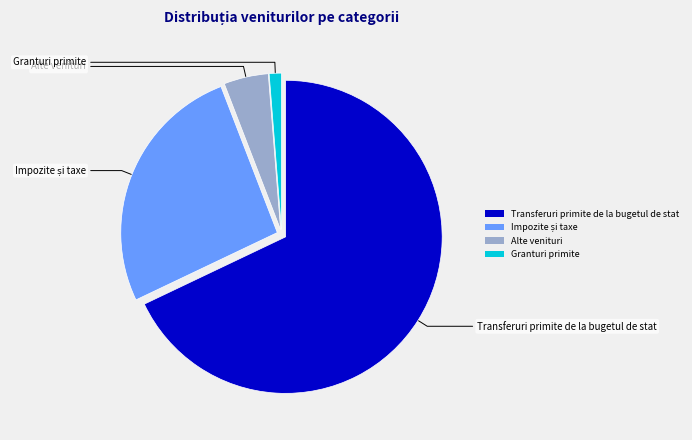

The Transferuri primite de la bugetul de stat slice represents 58% of the pie. True or false?

False